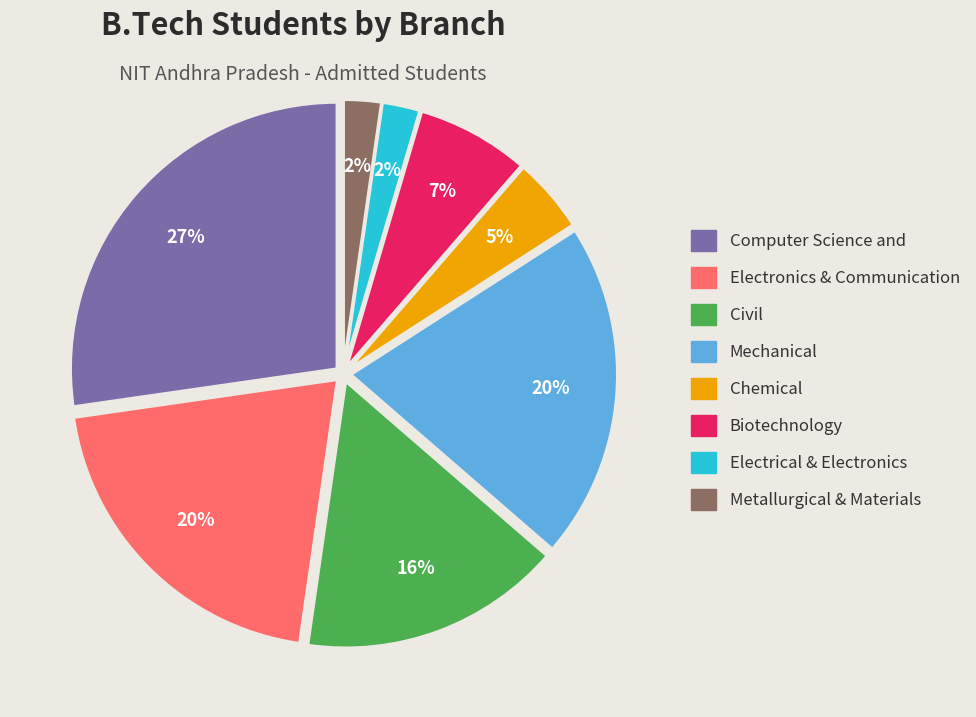

Is there a majority slice in this chart?

No